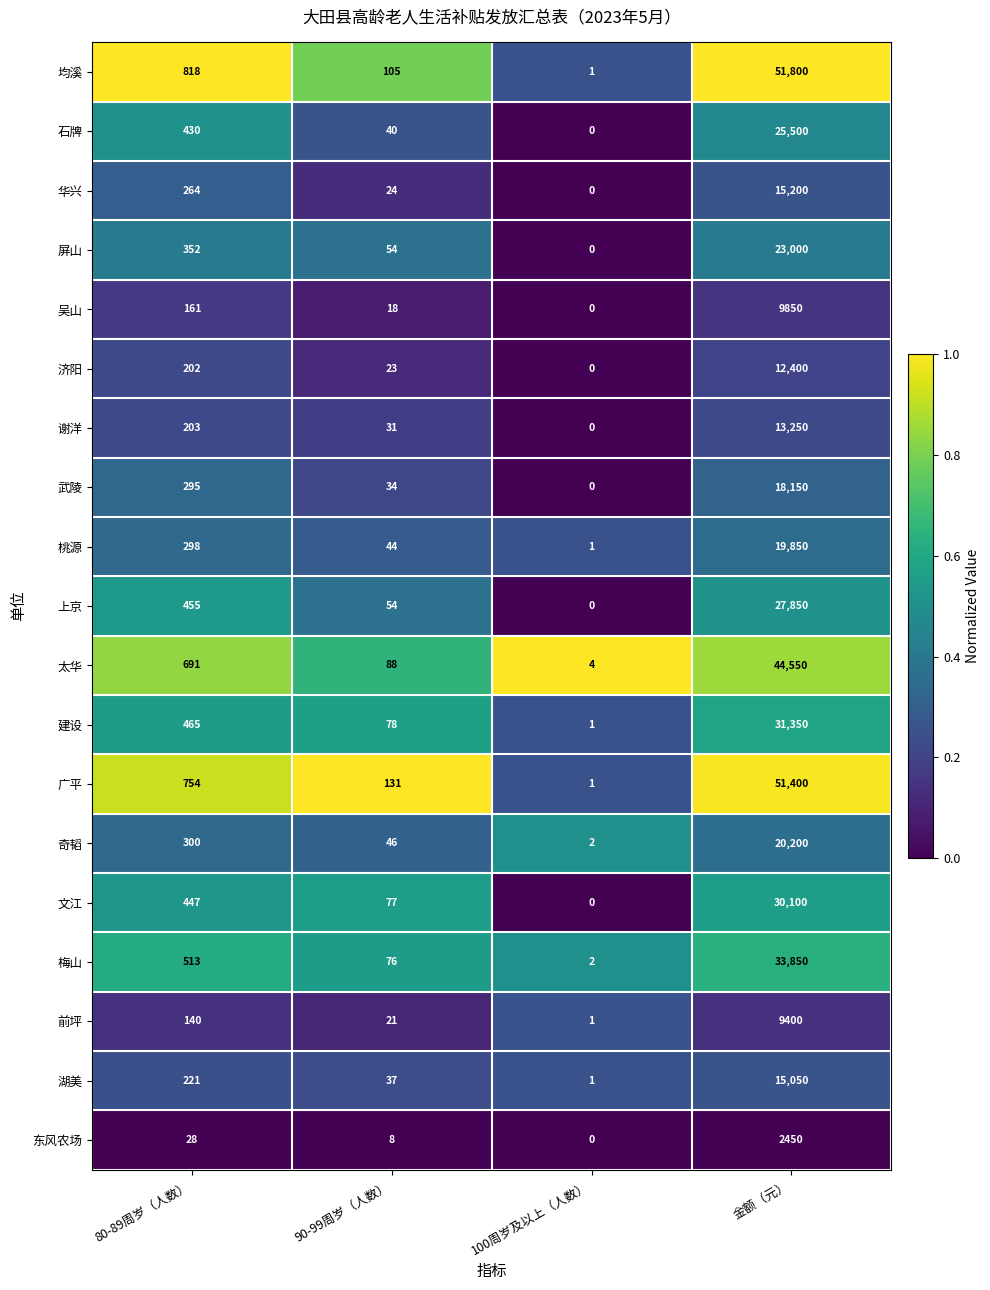

Is it true that 华兴 equals 6913 at 金额（元）?

False